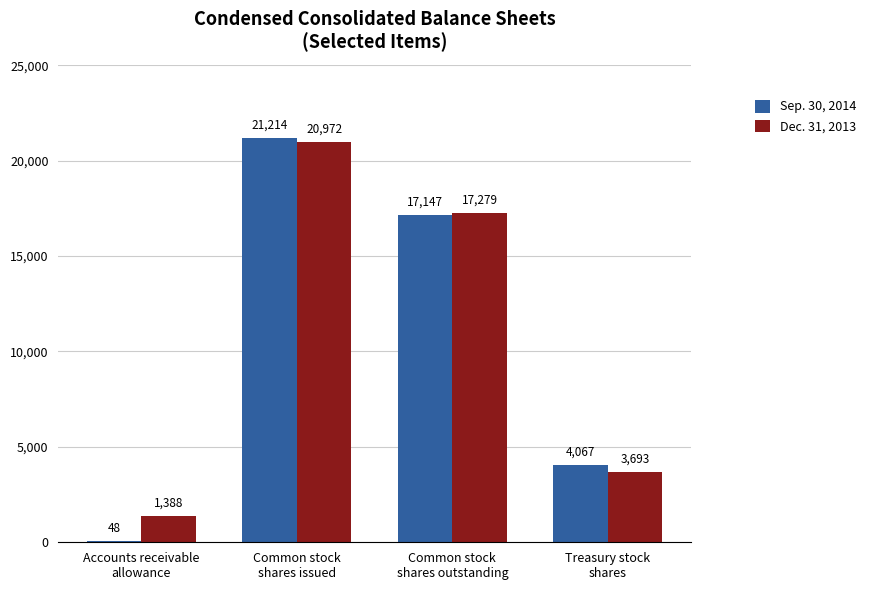

What are all the series names shown in the legend?

Sep. 30, 2014, Dec. 31, 2013